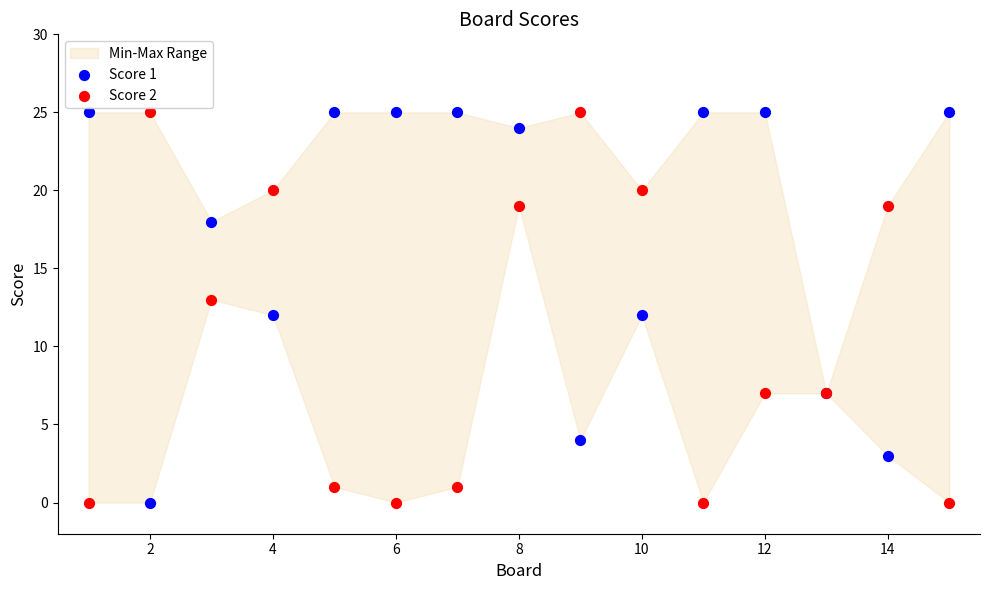

What is the X range (max minus min) for the scatter plot?

14